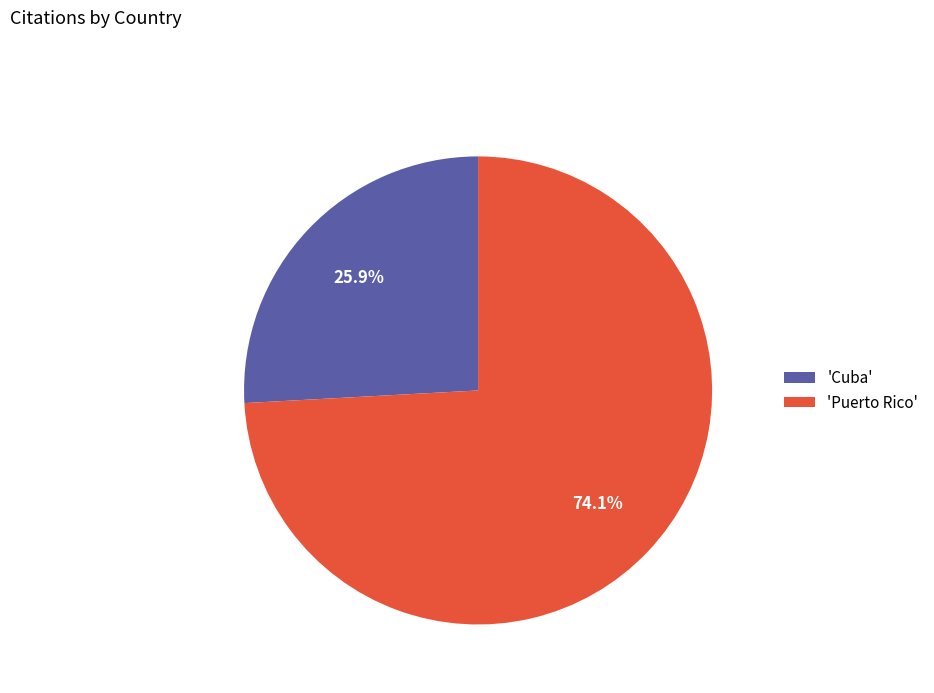

Which category has the biggest portion of the pie?

'Puerto Rico'